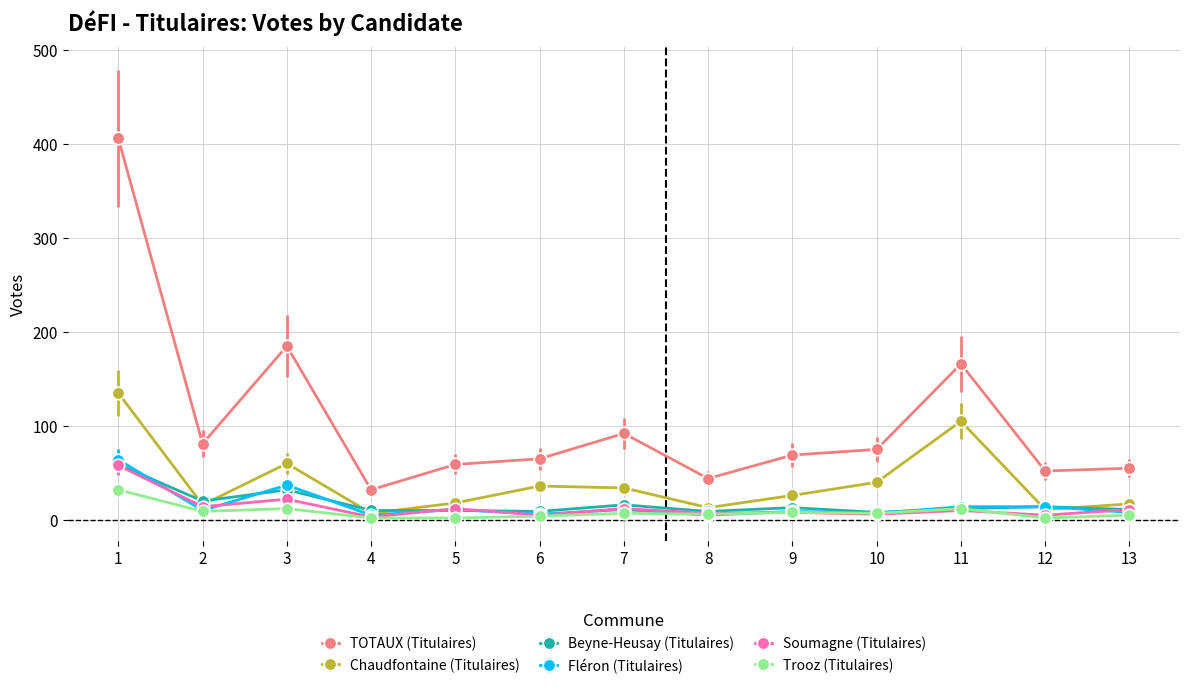

How many lines are shown in the chart?

6